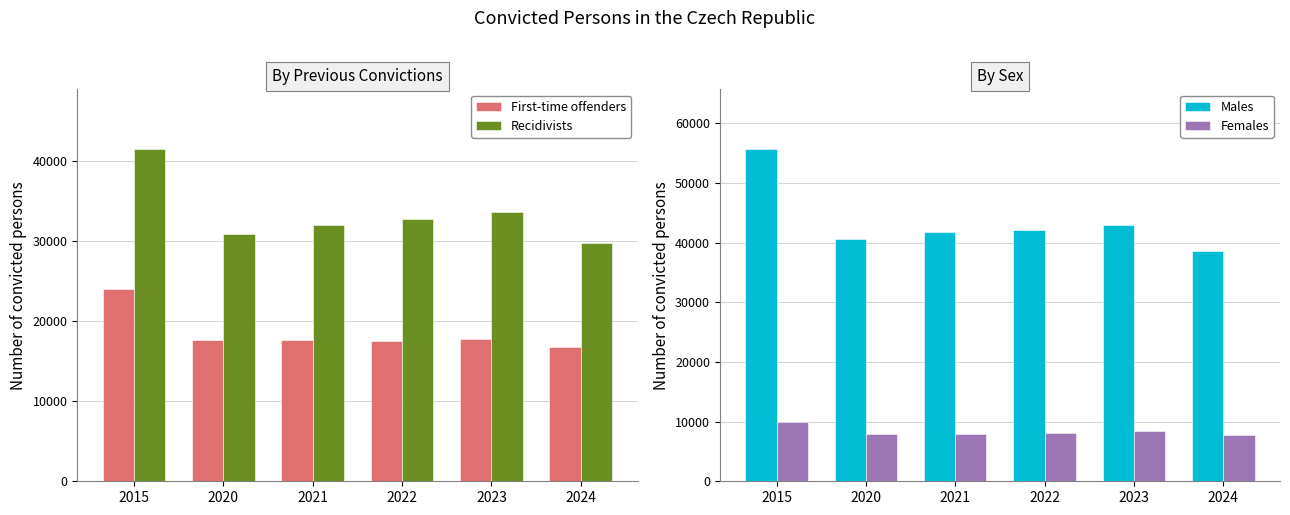

What is the value of the Recidivists bar at the 3rd from the left?

32050